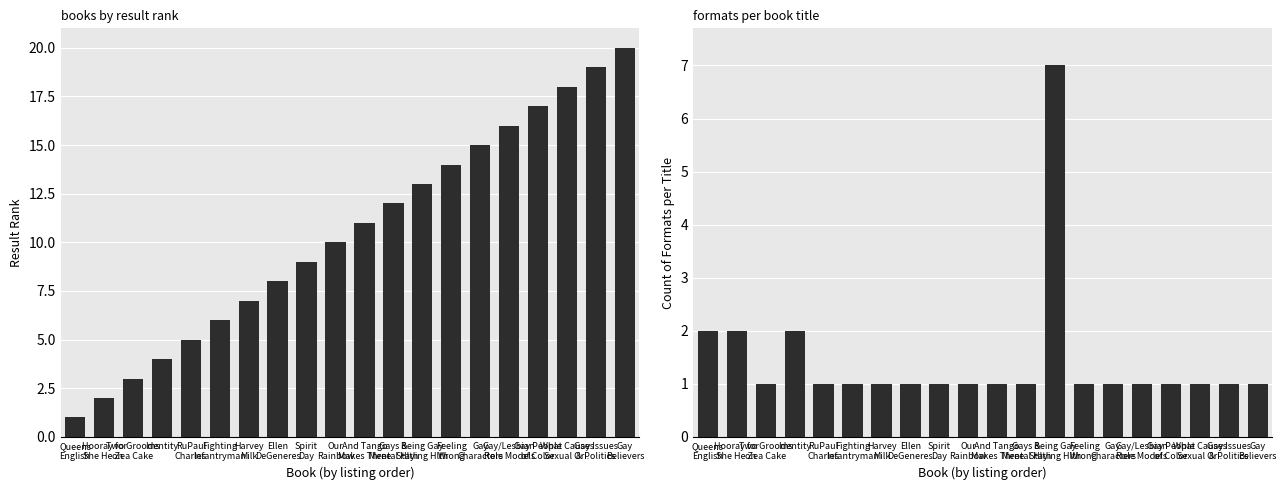

What is the lowest value of the Count of Formats series?

1